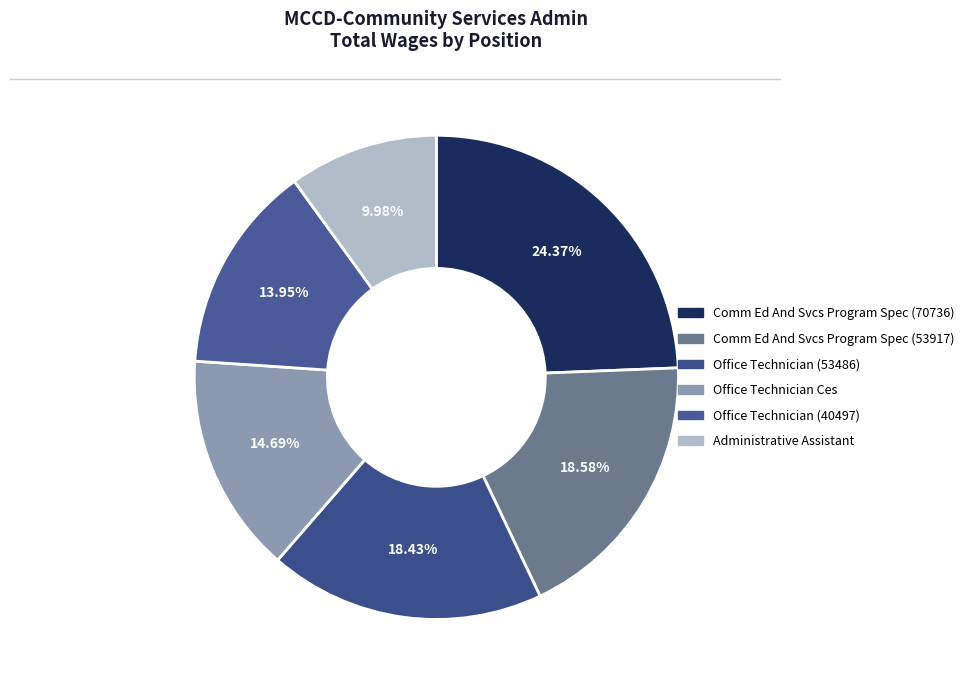

What is the smallest slice in the pie chart?

Administrative Assistant